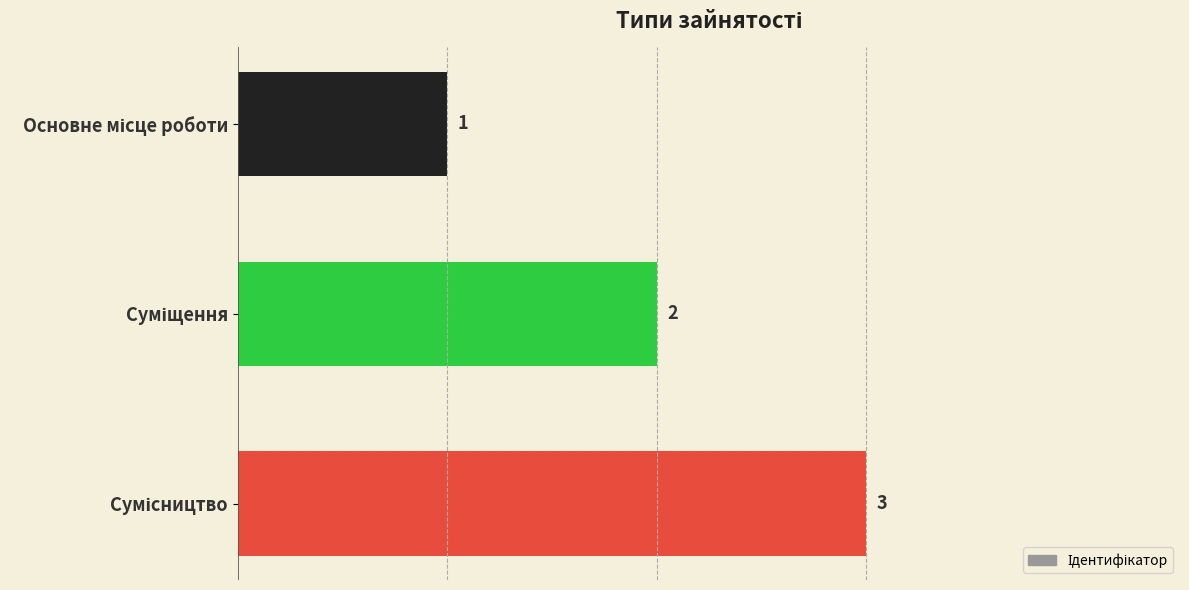

What is the value of the 1st bar from the top?

1